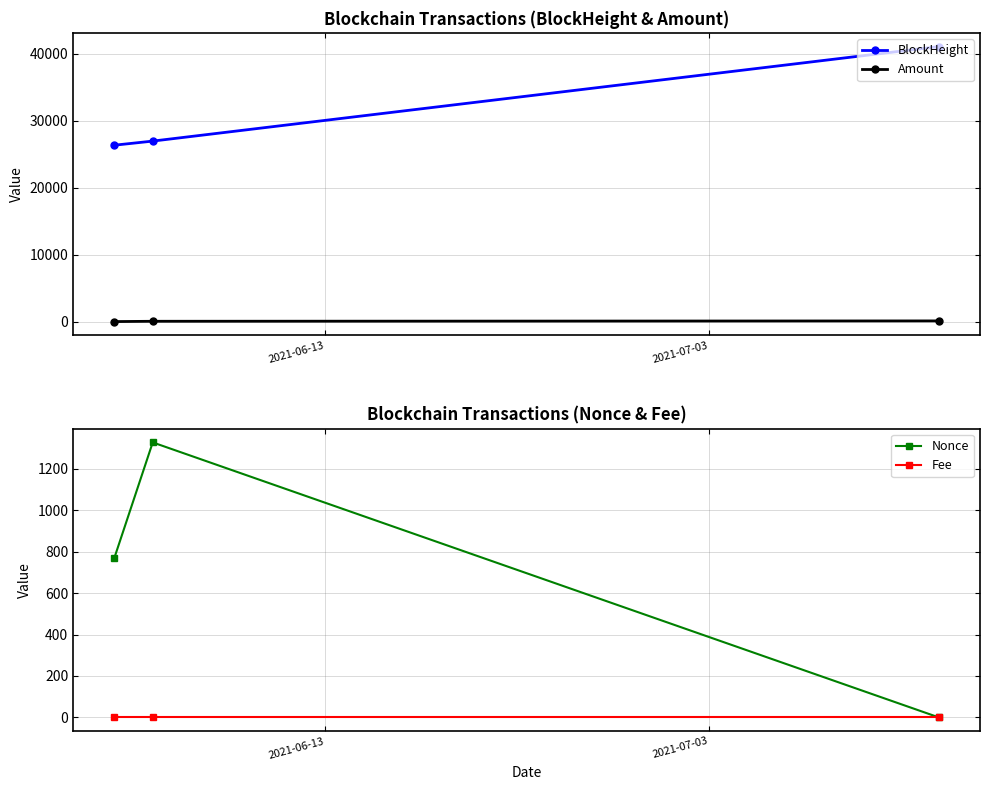

Does the chart display data point markers on the line(s)?

Yes